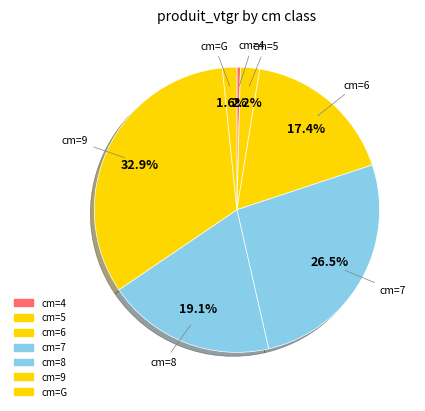

Count the number of slices in the pie.

7